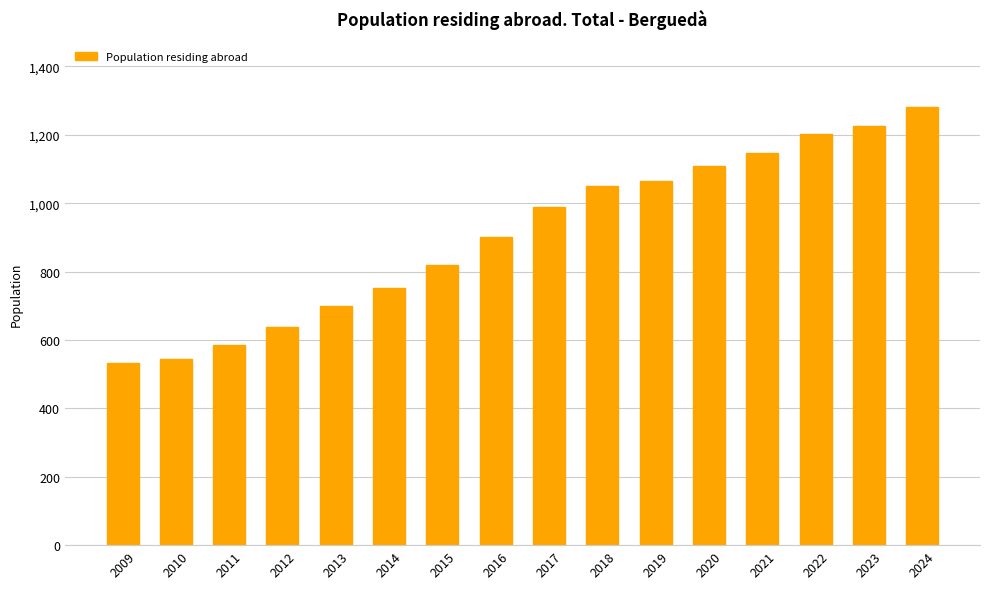

How many bars are there in total?

16